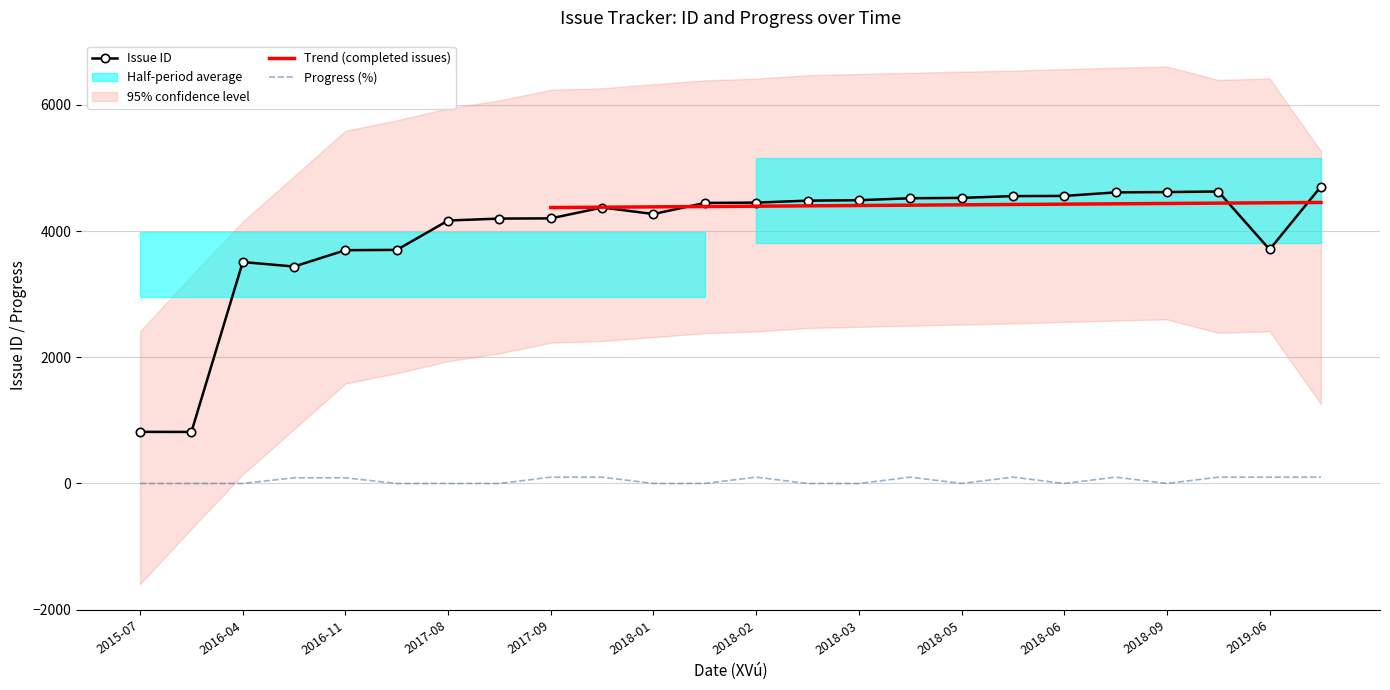

True or false: Progress (%) and Issue ID intersect in this chart.

False